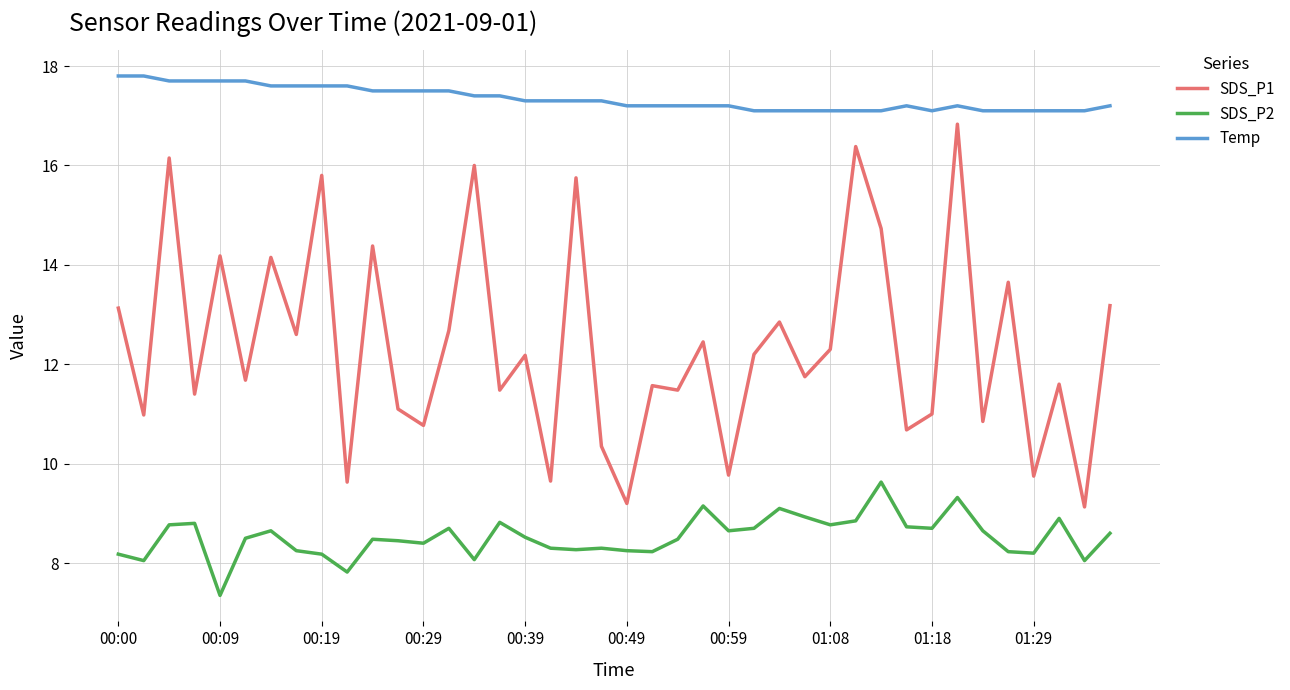

What is the difference between the maximum and minimum values in the SDS_P1 series?

7.7